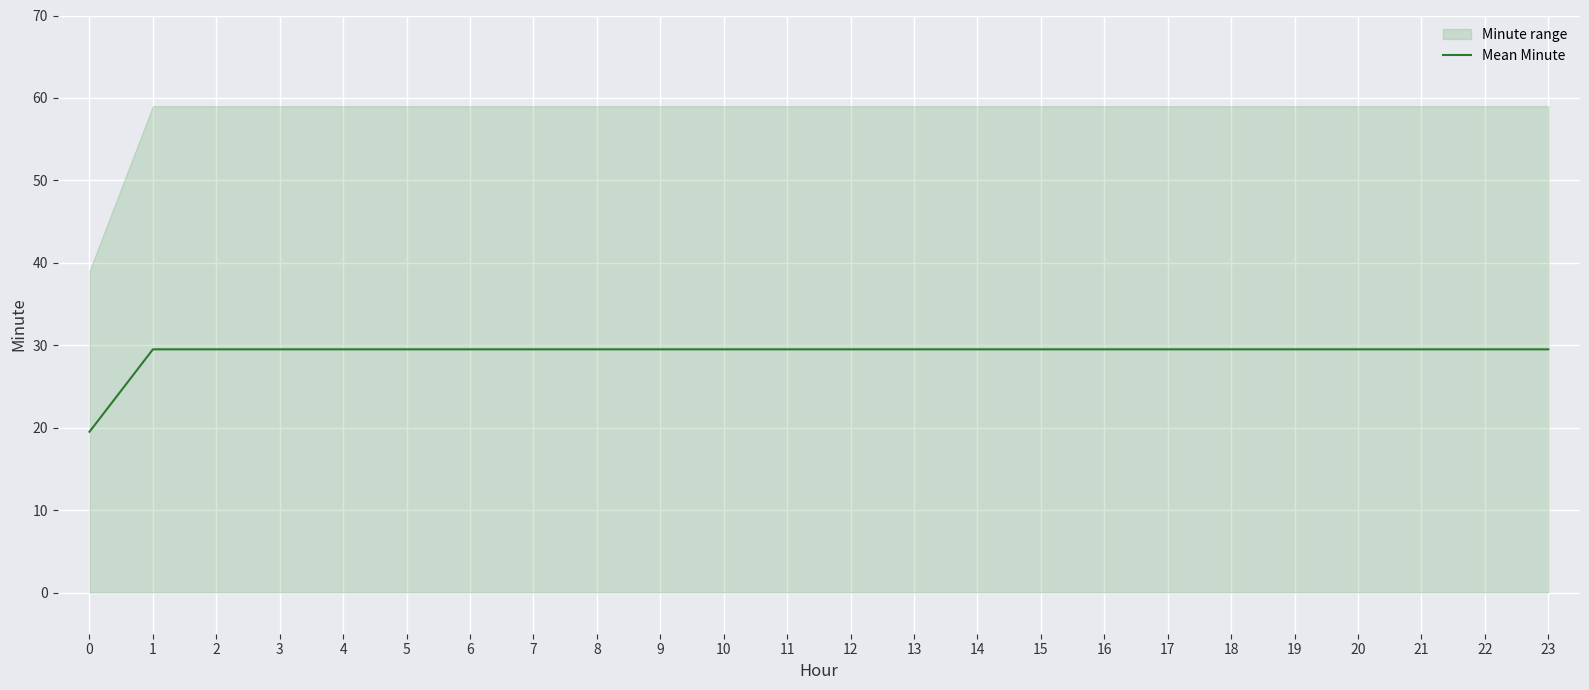

What is the value of the 24th point from the left?

29.5